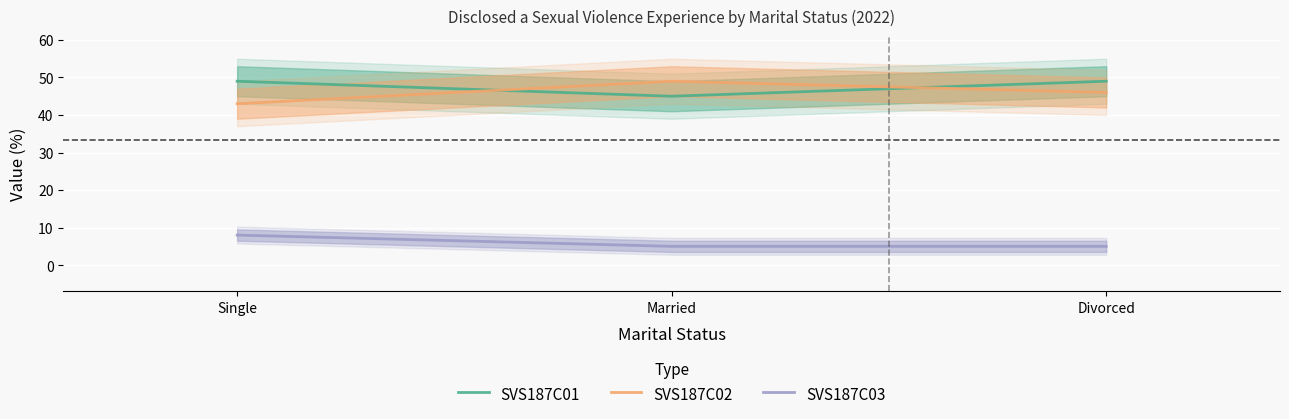

List the labels in order of SVS187C02 value, largest first.

Married, Divorced, Single